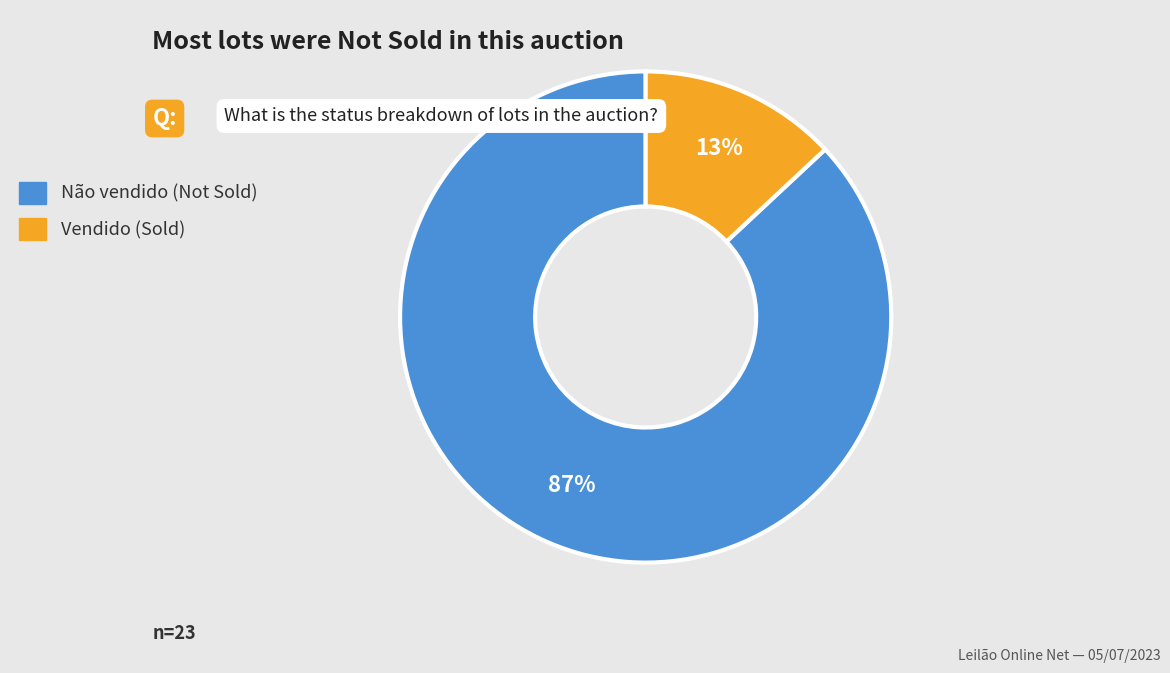

What percentage is the Não vendido slice, to the nearest percent?

87%